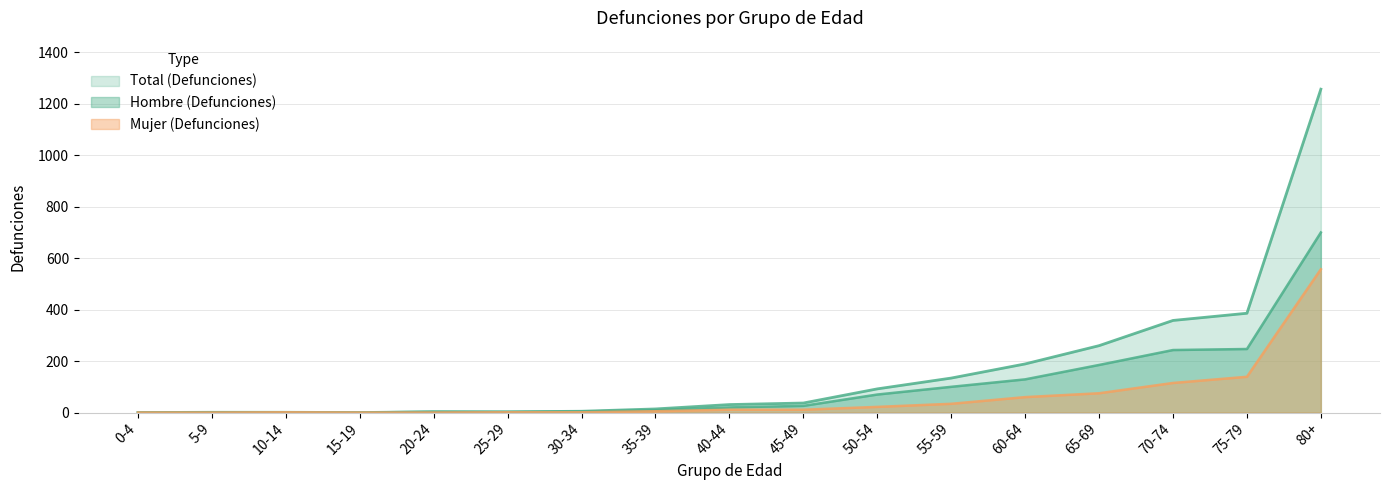

Where is Hombre (Defunciones) nearest to the value 350?

75-79